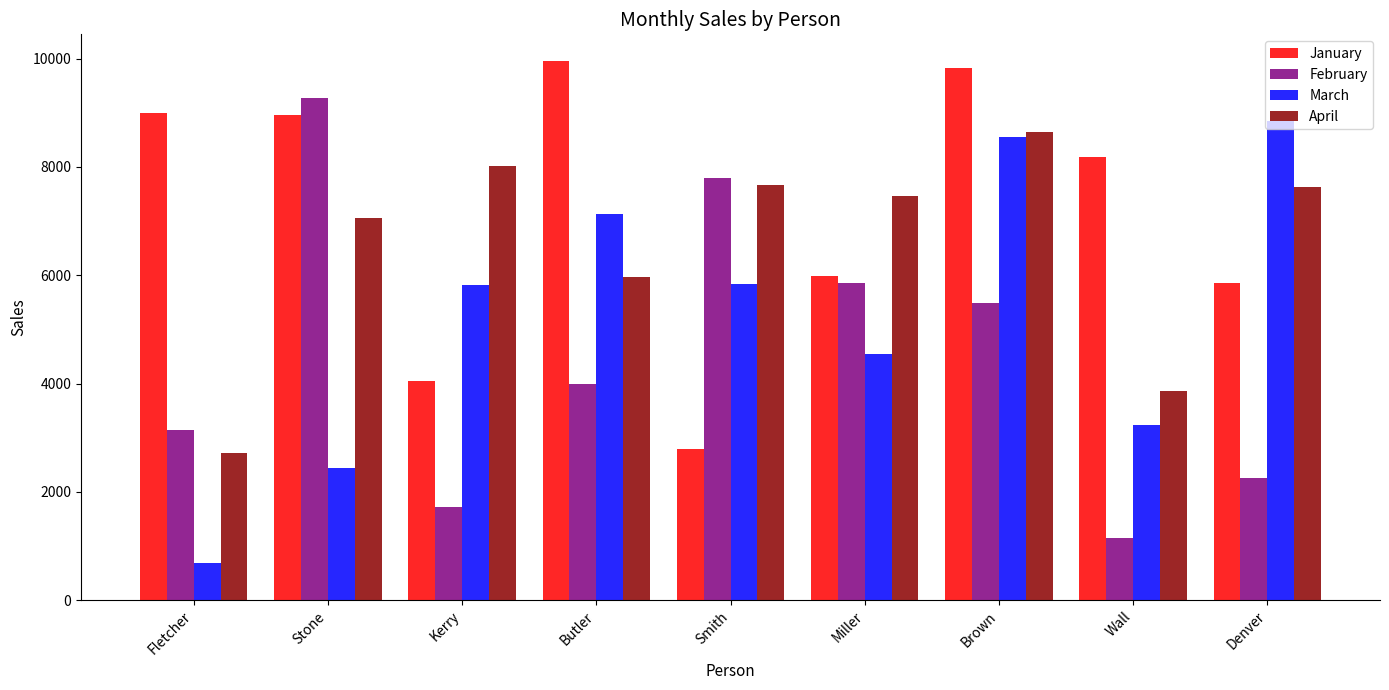

What is the difference between the maximum and minimum values in the April series?

5934